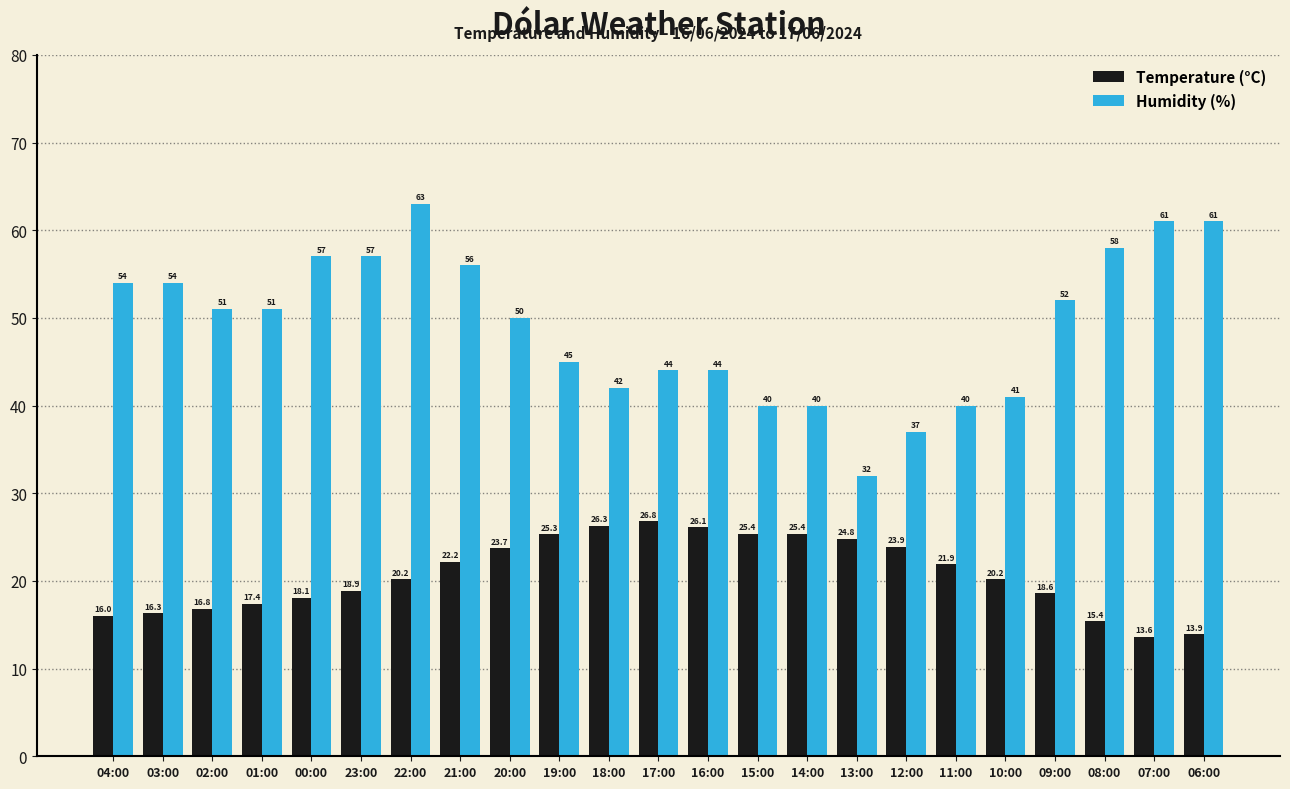

How many series are shown in this chart?

2